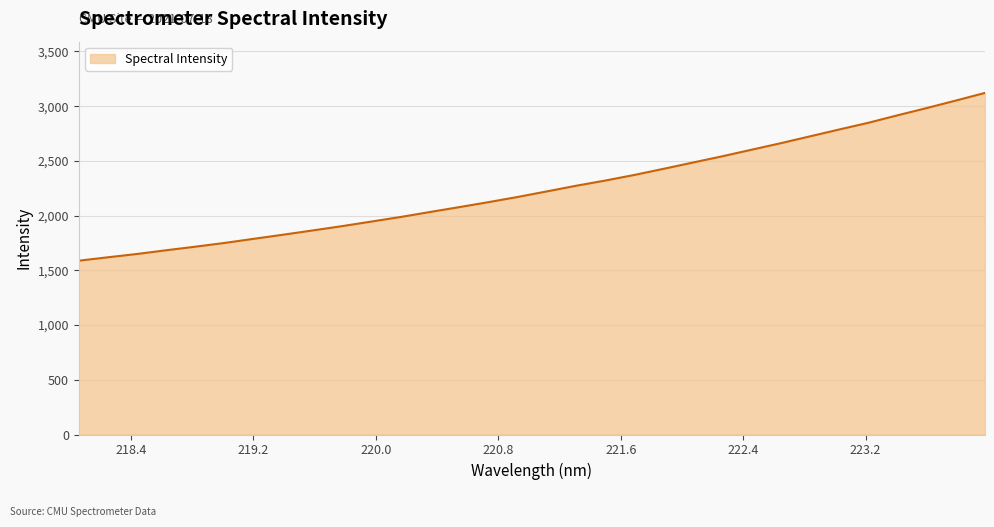

What is the smallest value displayed?

1588.0